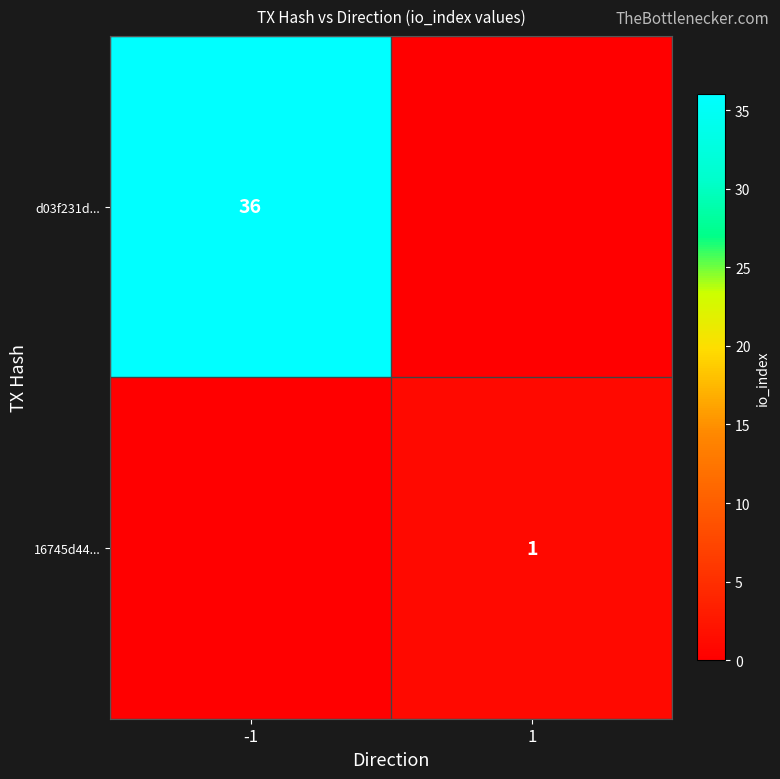

The value of 16745d44... at 1 is 2. True or false?

False